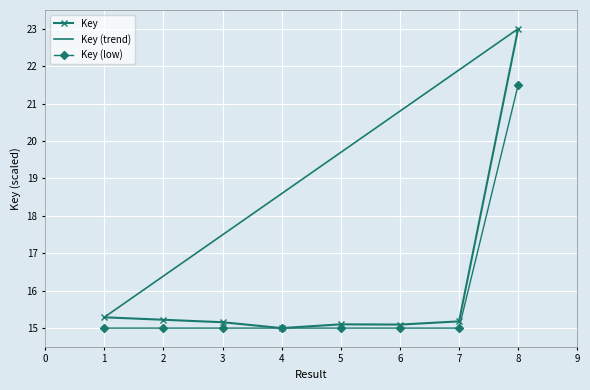

What is the difference between the Key values at 6 and 3?

0.1